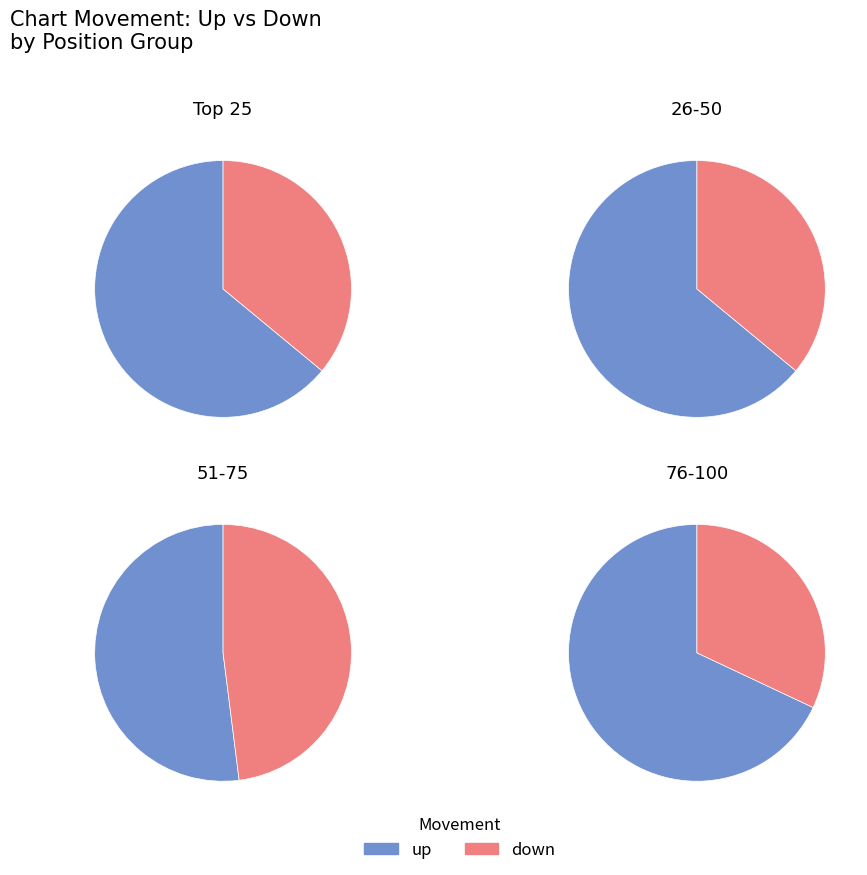

Combined, do up and down account for over 50%?

Yes